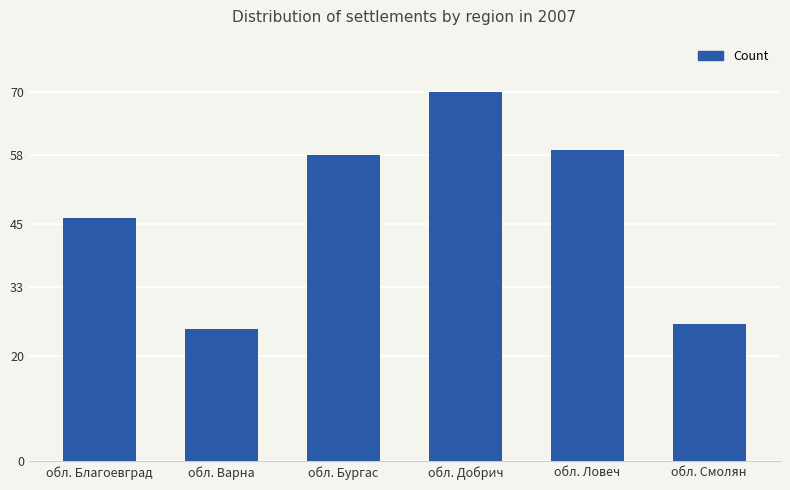

At which label is the value closest to 47?

обл. Благоевград